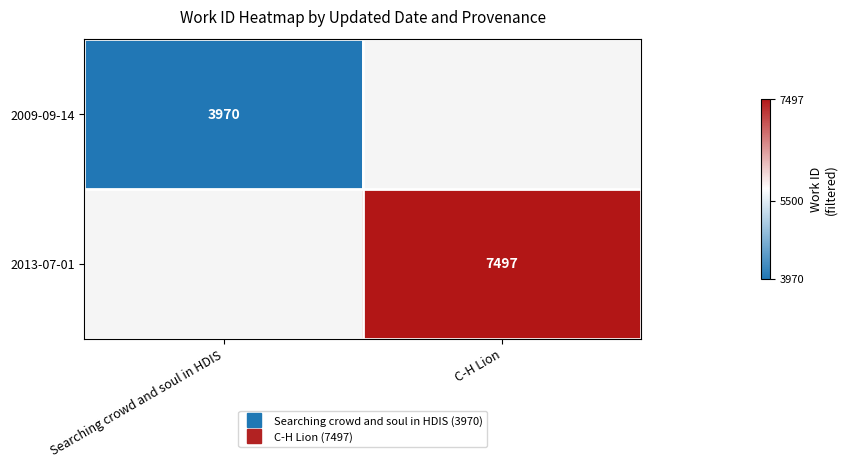

How many data points in 2013-07-01 are less than 7497?

1